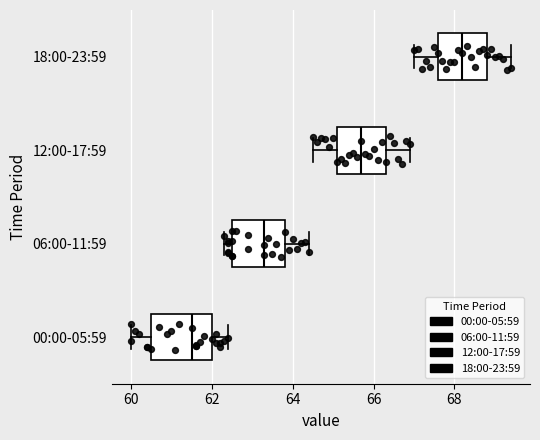

Reading bottom to top, read every box against the x-axis: the position of its median line, the range the box covers, and the ends of its whiskers. The values are not printed on the chart, so give them approximately, as read against the axis.

00:00-05:59: median 61.6, box 60.6 to 62.0, whiskers 60.0 to 62.4
06:00-11:59: median 63.4, box 62.6 to 63.8, whiskers 62.4 to 64.4
12:00-17:59: median 65.8, box 65.2 to 66.4, whiskers 64.6 to 67.0
18:00-23:59: median 68.2, box 67.6 to 68.8, whiskers 67.0 to 69.4